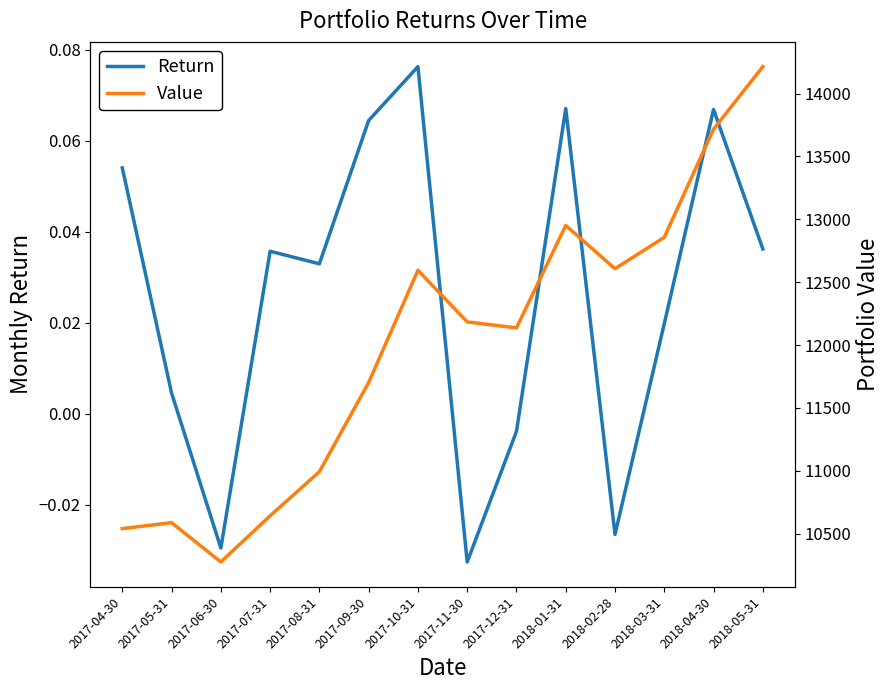

List the labels in order of Return value, smallest first.

2017-11-30, 2017-06-30, 2018-02-28, 2017-12-31, 2017-05-31, 2018-03-31, 2017-08-31, 2017-07-31, 2018-05-31, 2017-04-30, 2017-09-30, 2018-04-30, 2018-01-31, 2017-10-31